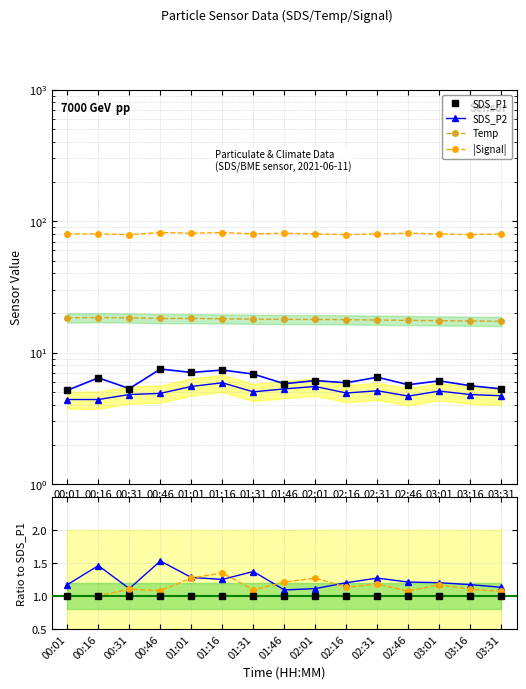

At which label is SDS_P1 closest to 6?

02:16